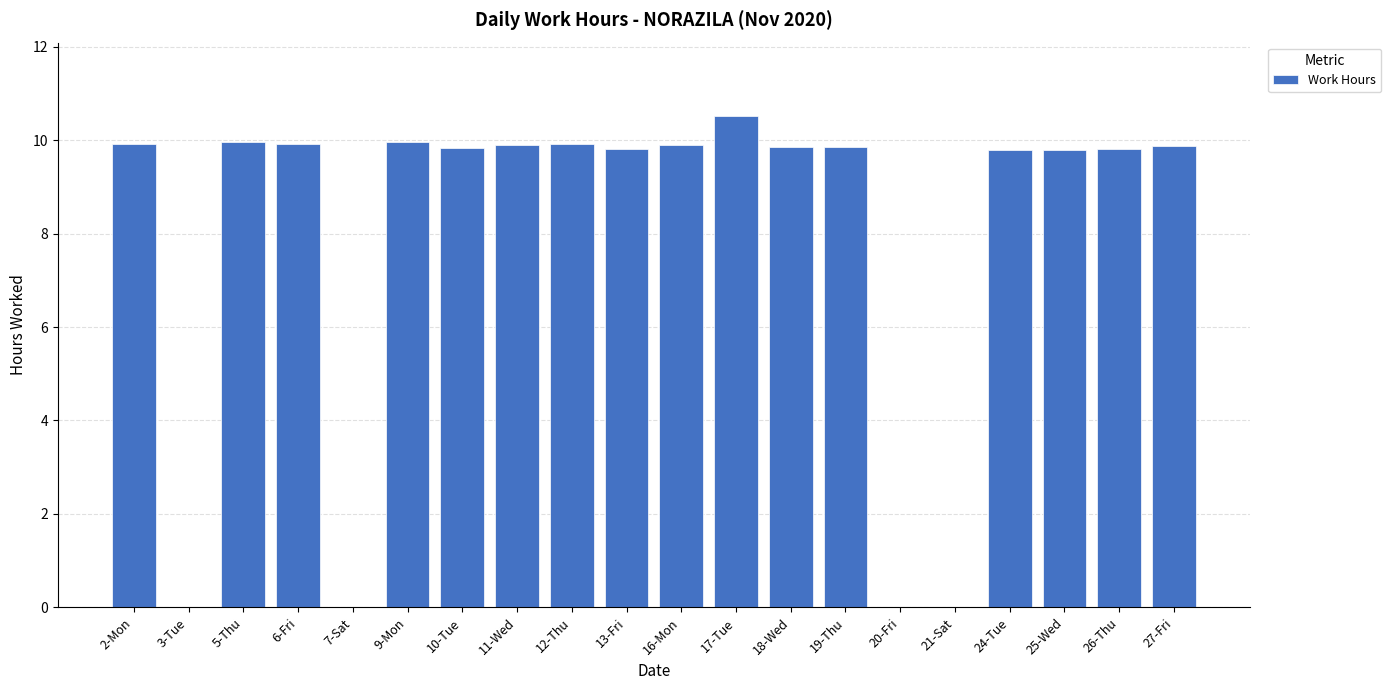

Approximately how many times larger is the value at 5-Thu compared to 9-Mon?

1.0